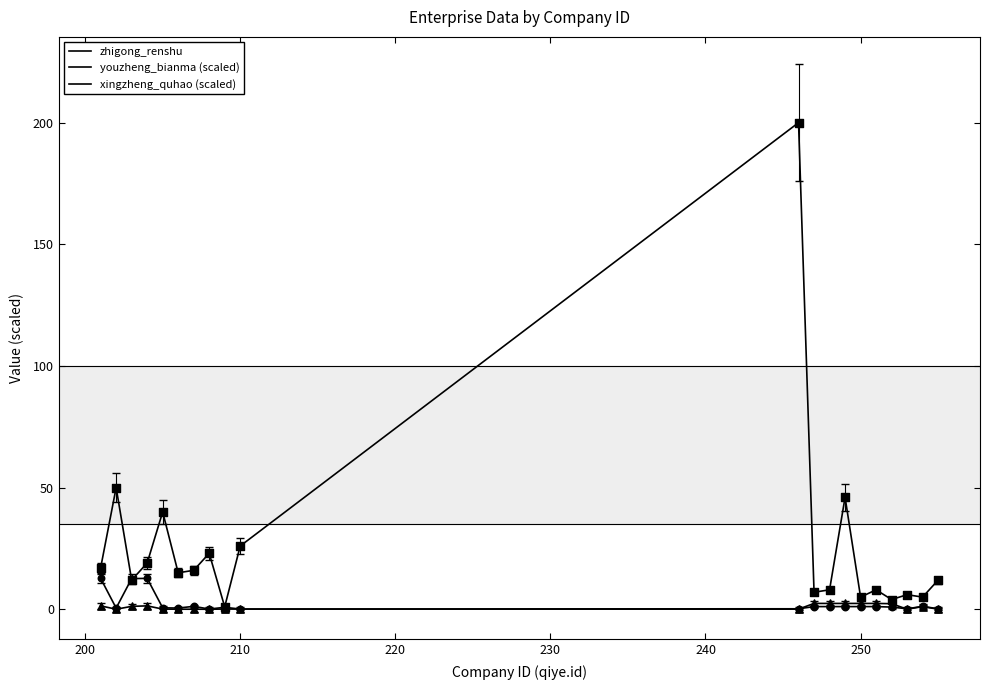

At how many categories does at least one series exceed 177?

1